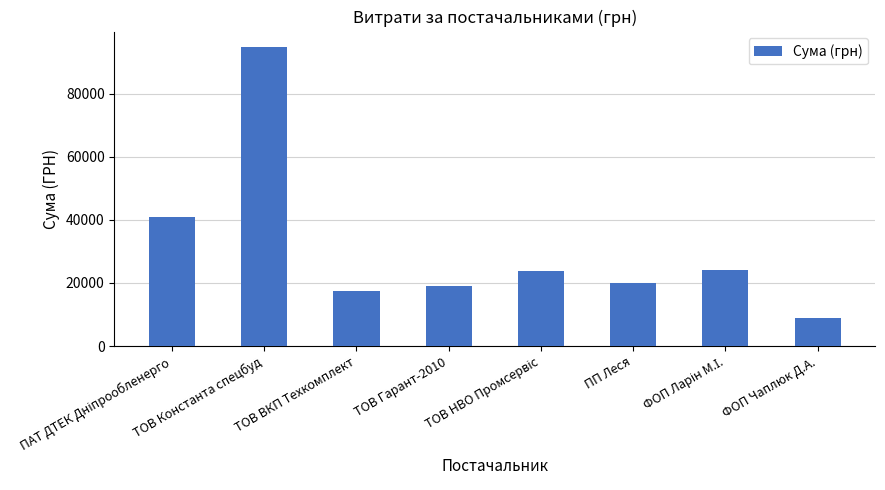

At which category does the chart reach its peak across all series?

ТОВ Константа спецбуд